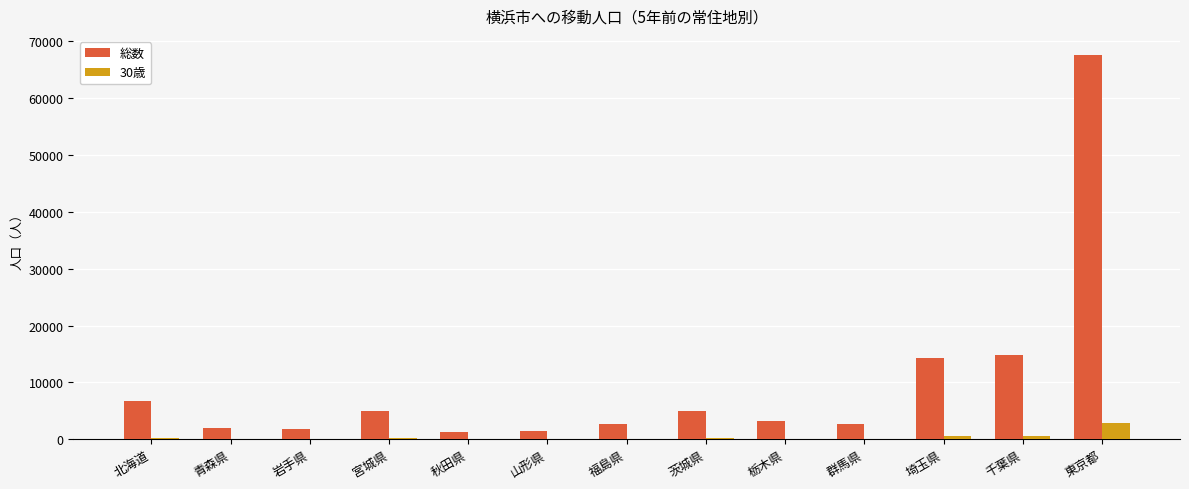

Is the value of 30歳 at 栃木県 greater than the value of 総数 at 栃木県?

No